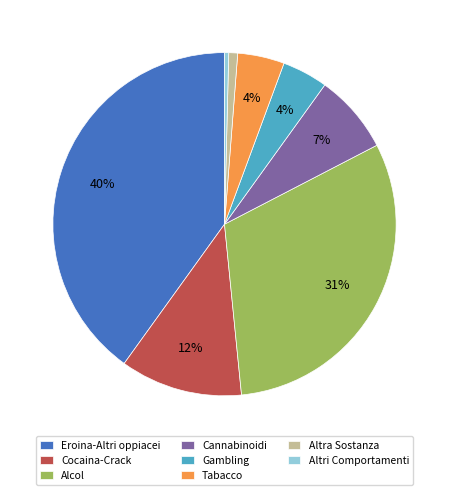

To the nearest percent, what portion does Eroina-Altri oppiacei represent?

40%